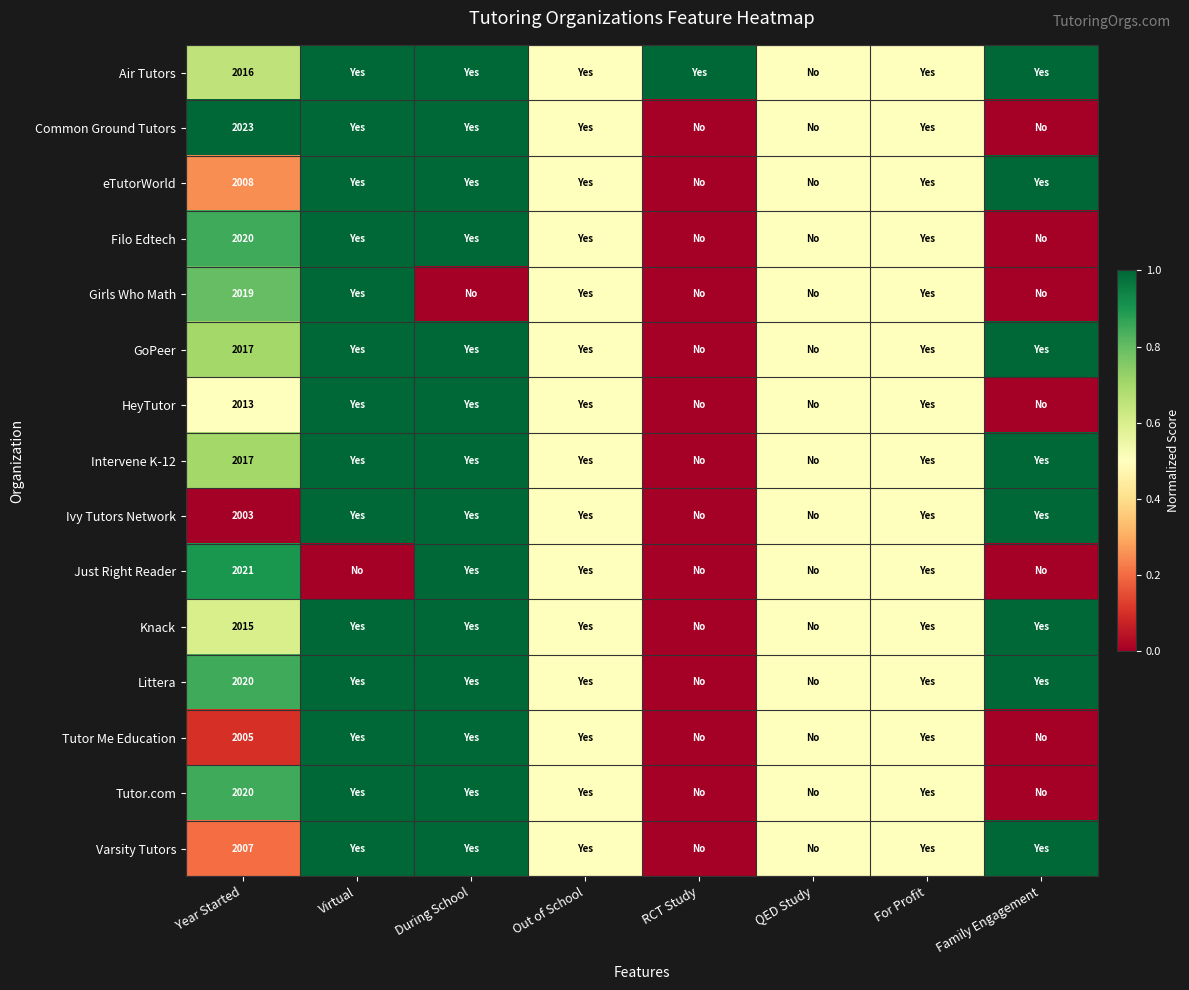

Is it true that Ivy Tutors Network equals 2003.0 at Year Started?

True